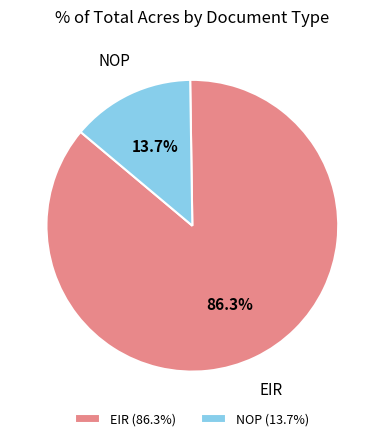

Between NOP and EIR, which is larger?

EIR